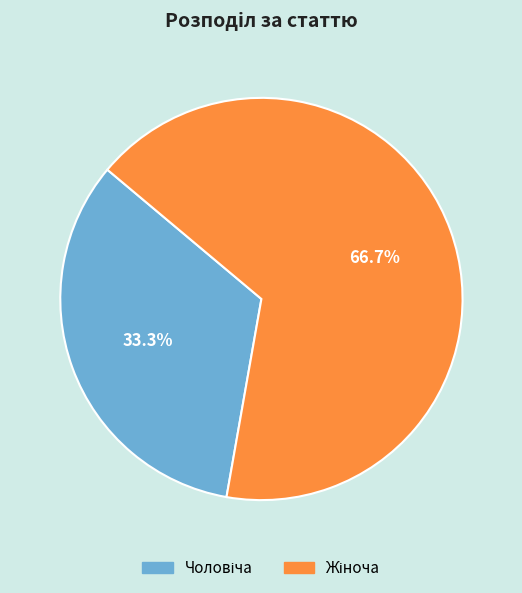

Is there any slice that represents more than half of the pie?

Yes